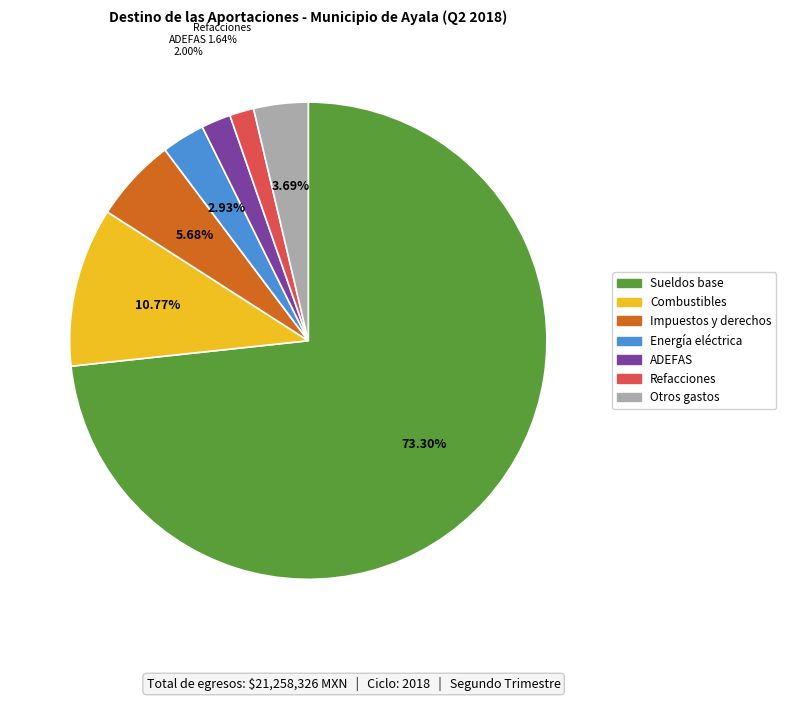

Does any single category account for the majority?

Yes